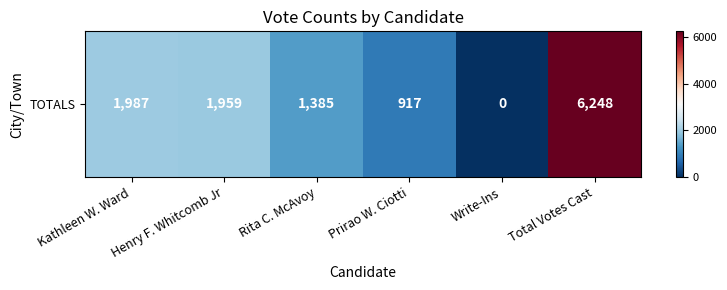

Count the number of categories in the chart.

6